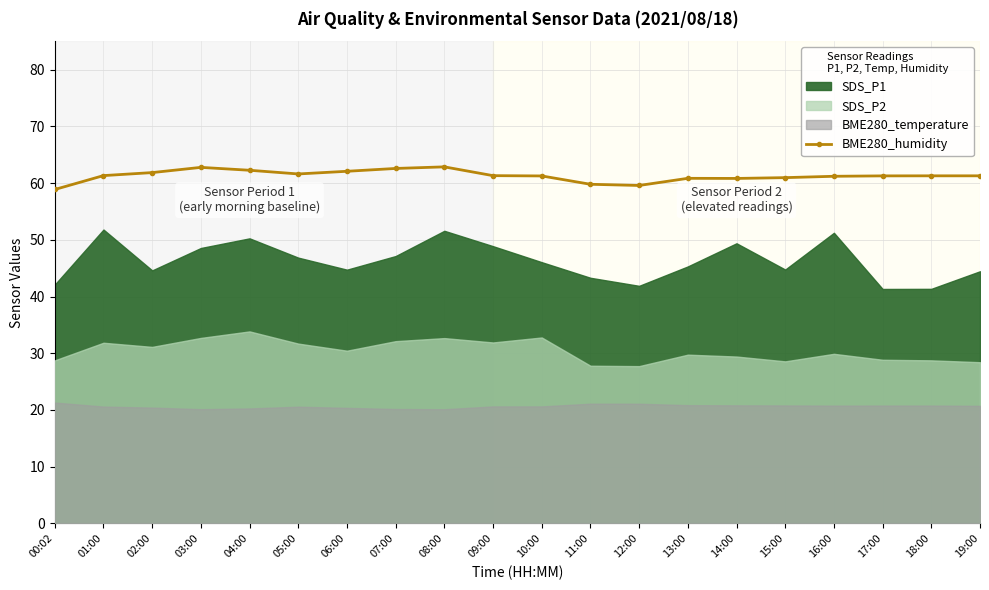

The BME280_humidity series shows 62.1 at 06:00. True or false?

True